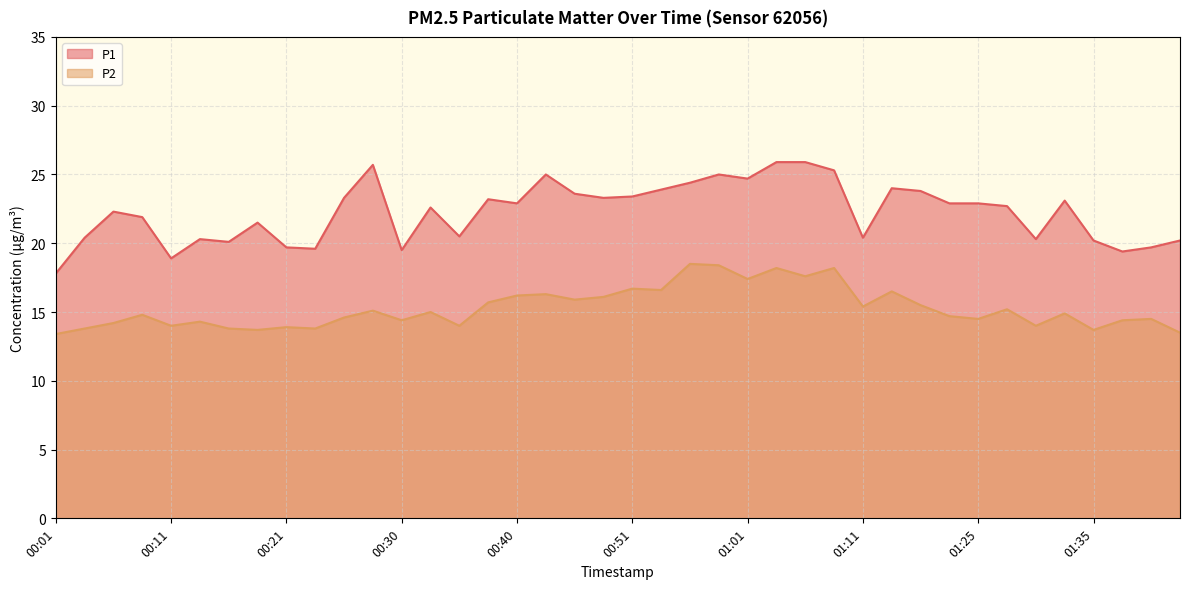

Rank the series by their maximum value, from highest to lowest.

P1, P2